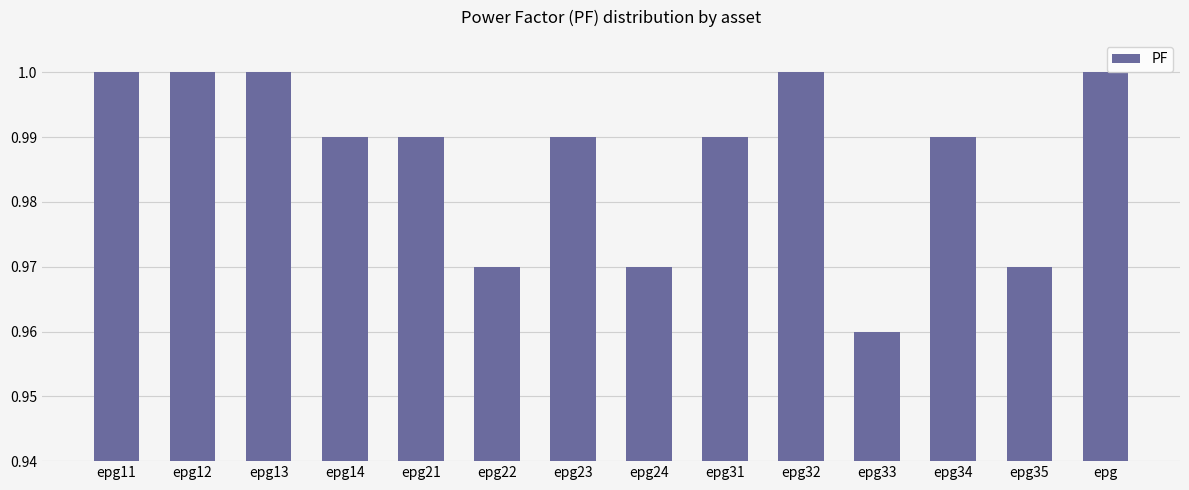

At which label is the value closest to 0?

epg33